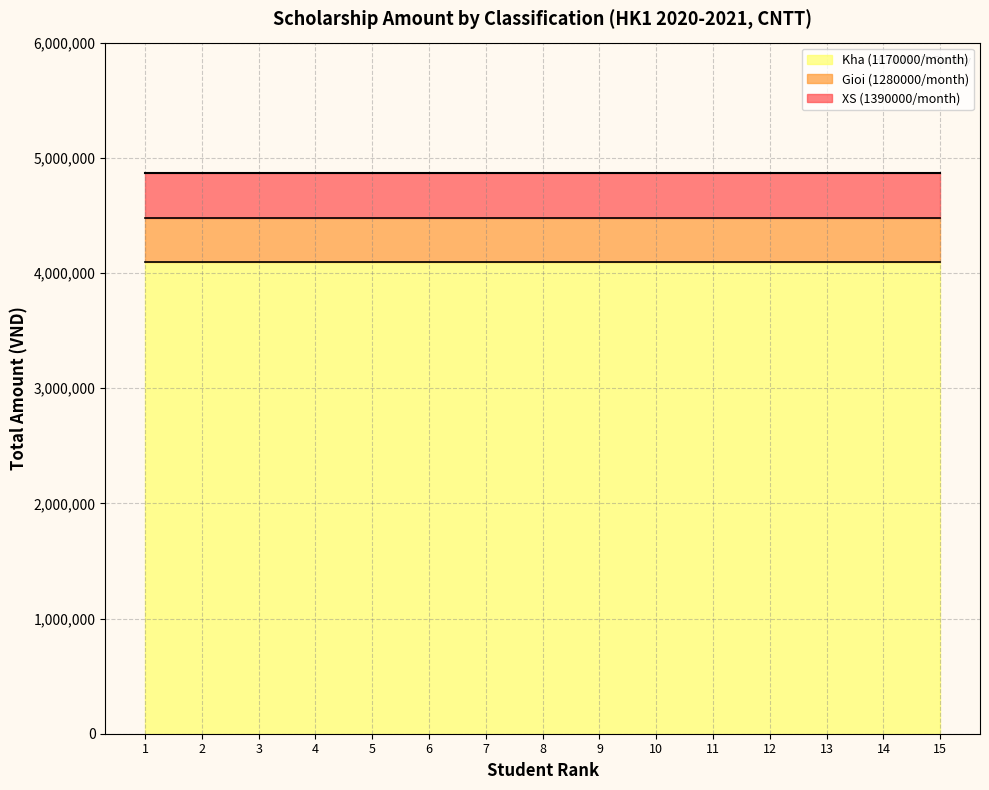

True or false: Gioi (1280000/month) and Kha (1170000/month) intersect in this chart.

False